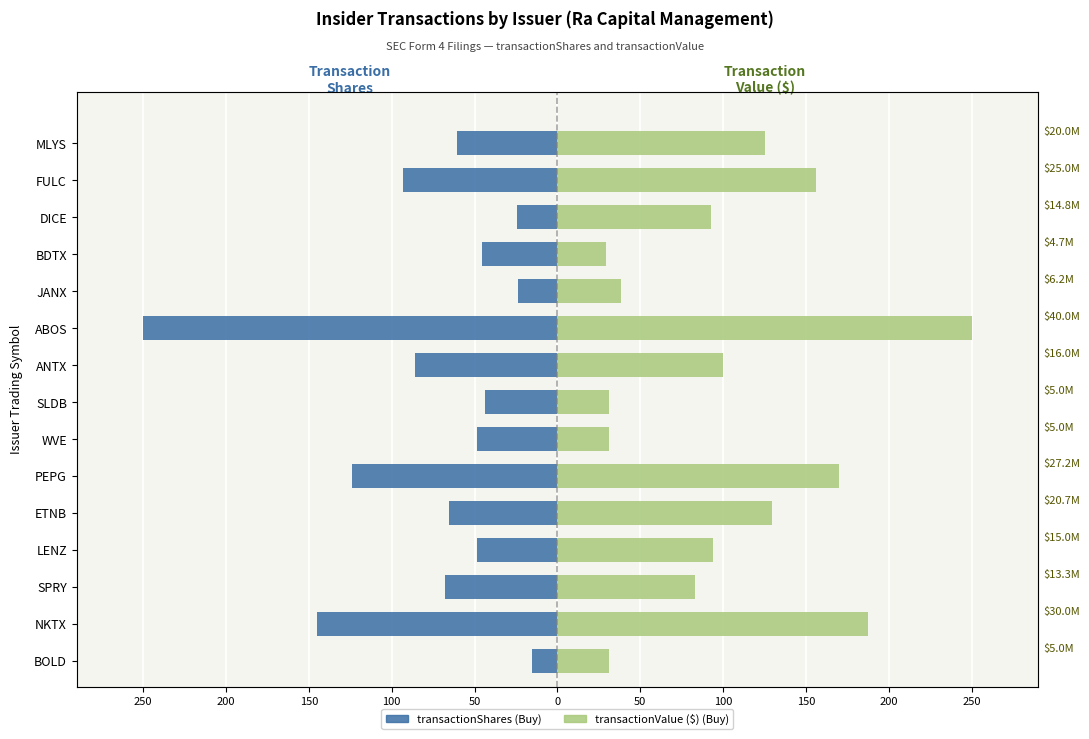

How many groups of bars are there?

15